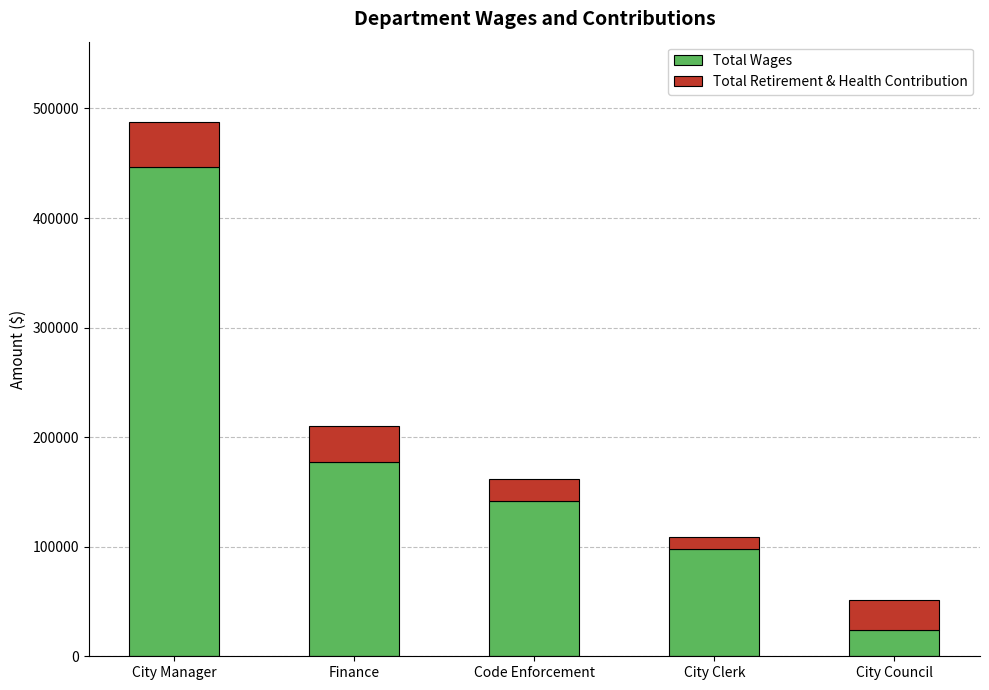

At which category is the sum across all series the highest?

City Manager